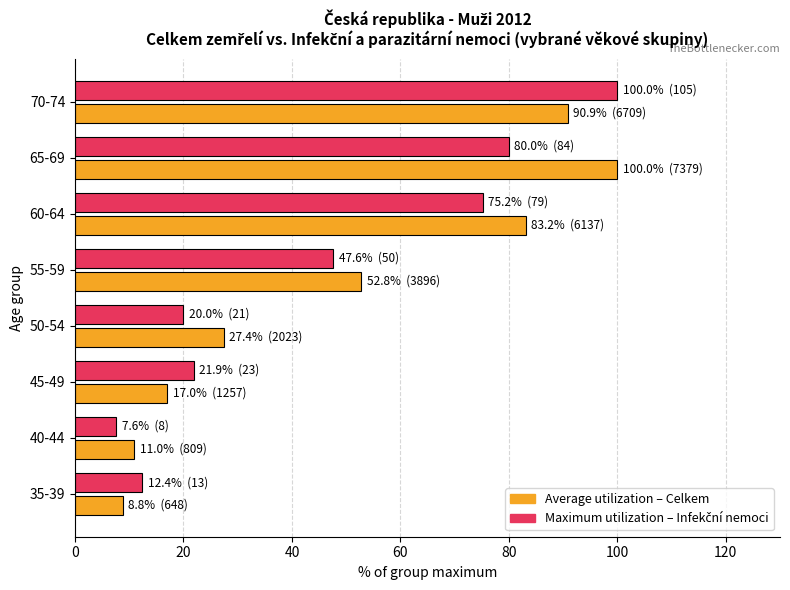

At which category is the sum across all series the highest?

70-74